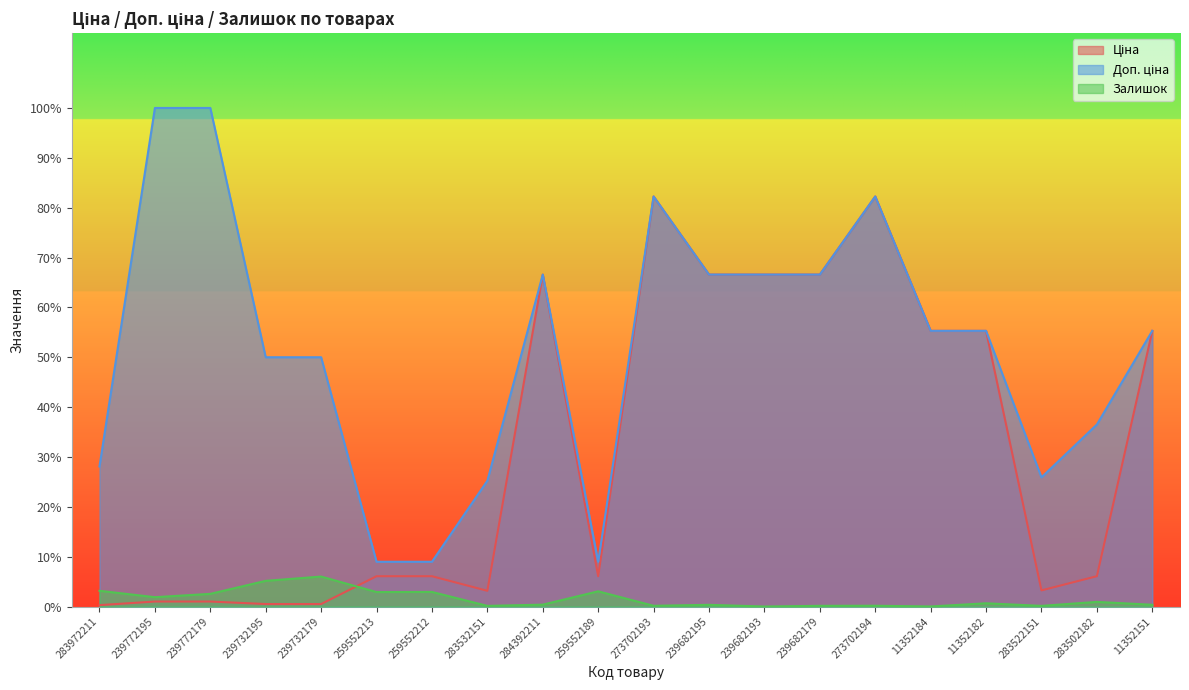

At which category does Ціна reach its first local valley?

283532151